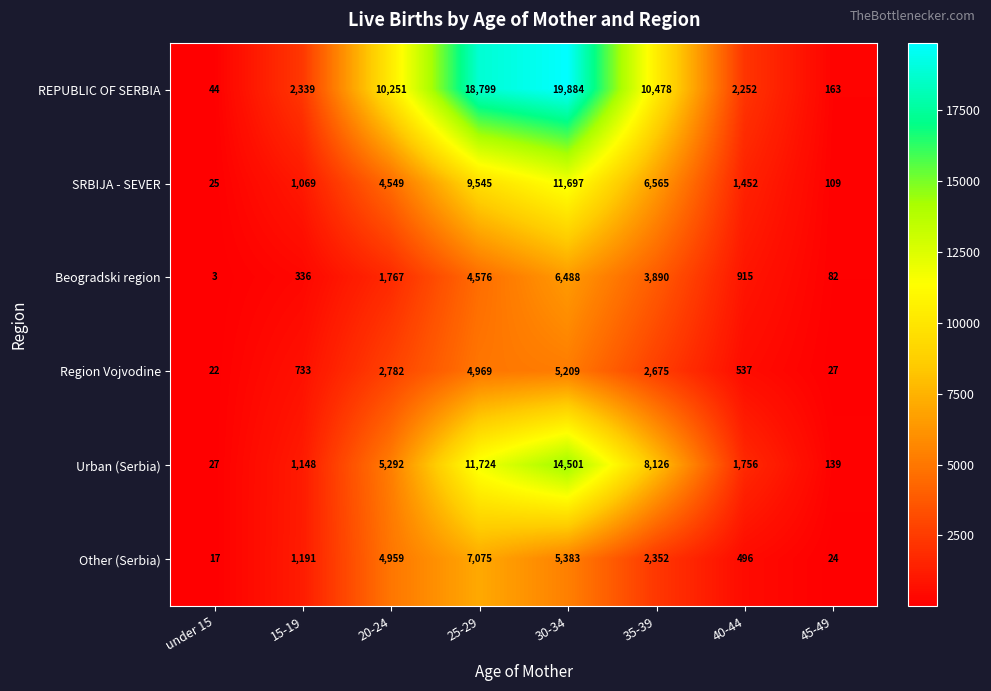

How many distinct data groups are displayed?

6